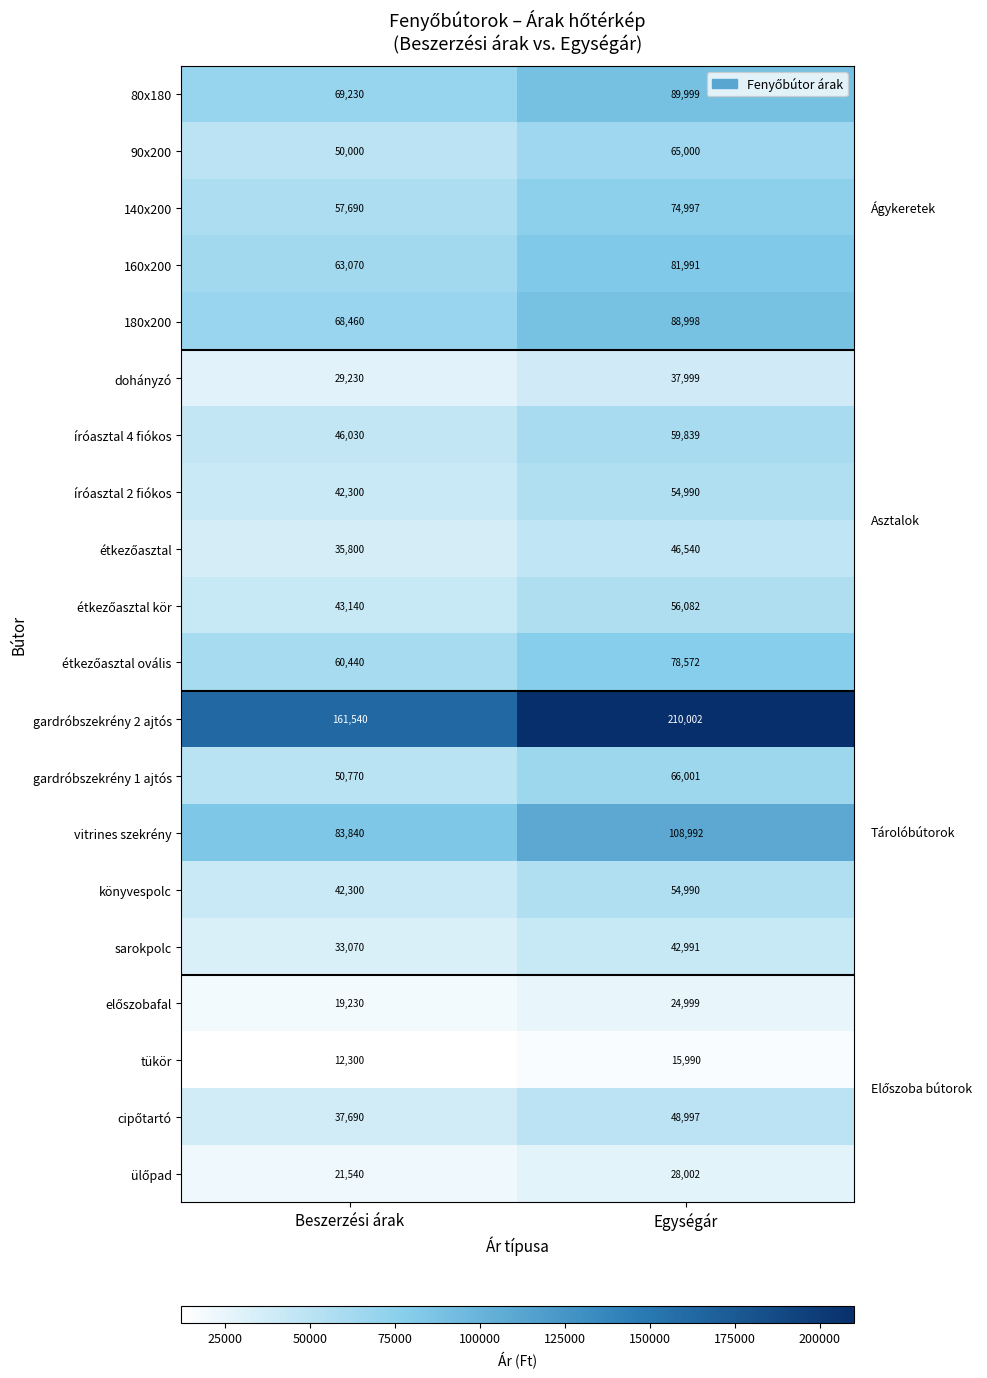

The íróasztal 2 fiókos series shows 54990 at Egységár. True or false?

True